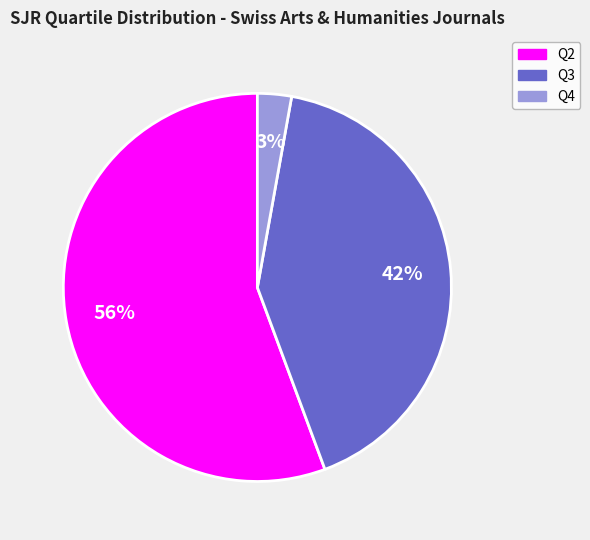

To the nearest percent, what is the average slice percentage?

33%